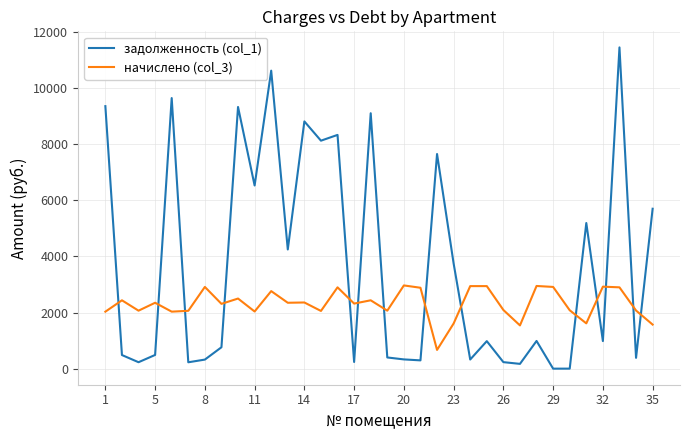

What is the sum of all начислено (col_3) values?

78601.0